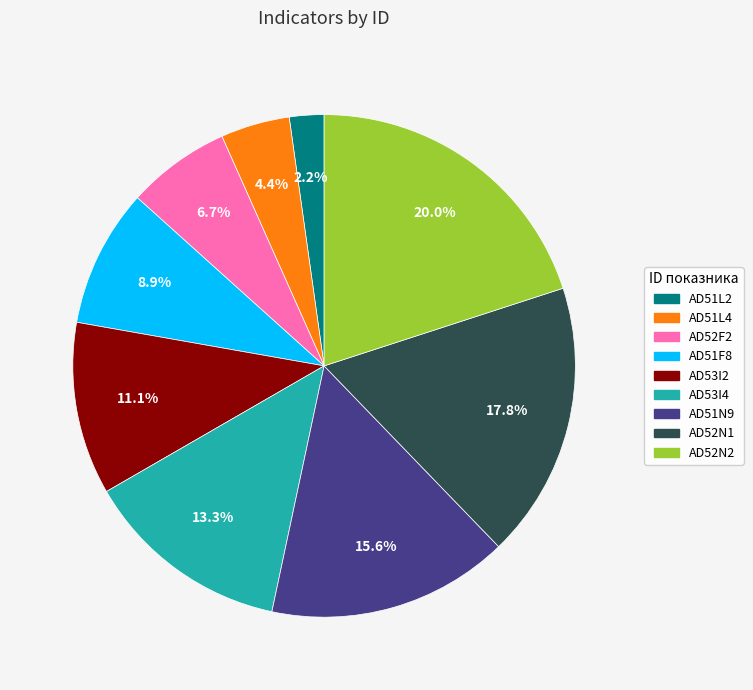

How many slices are in this pie chart?

9